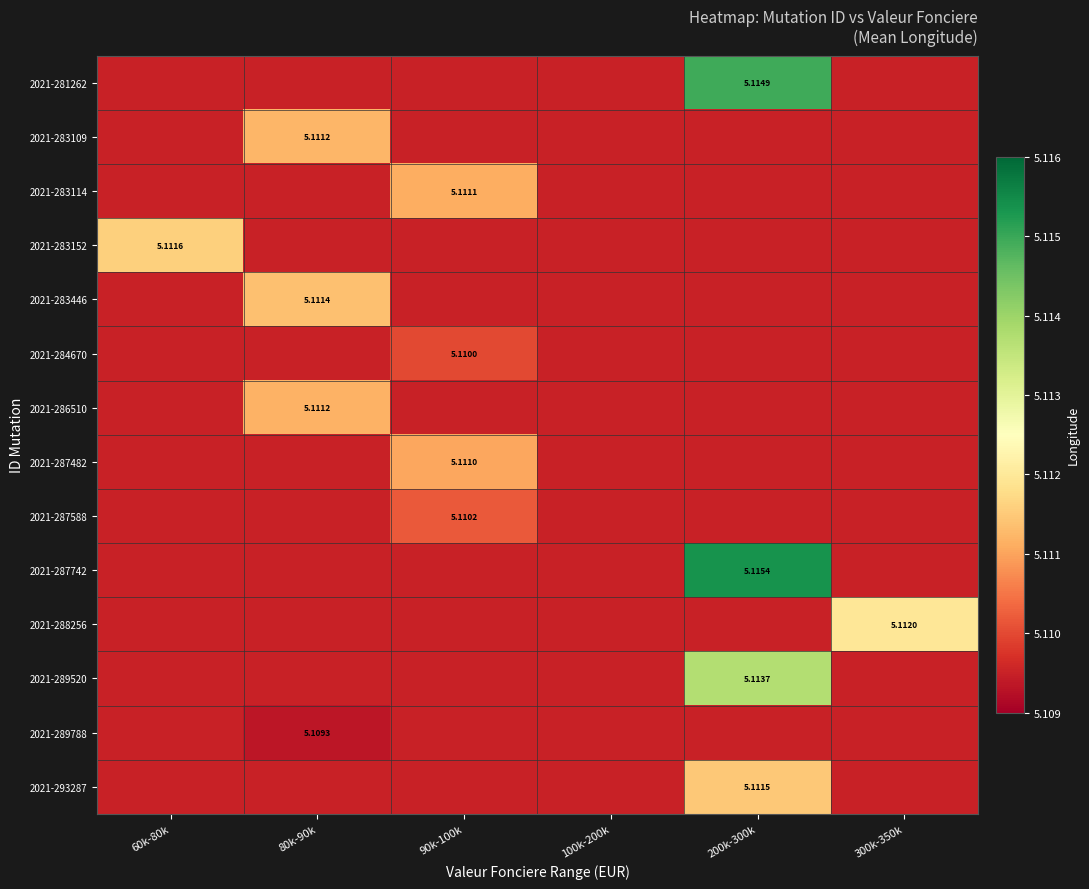

What is the total value across all series at 90k-100k?

71.5